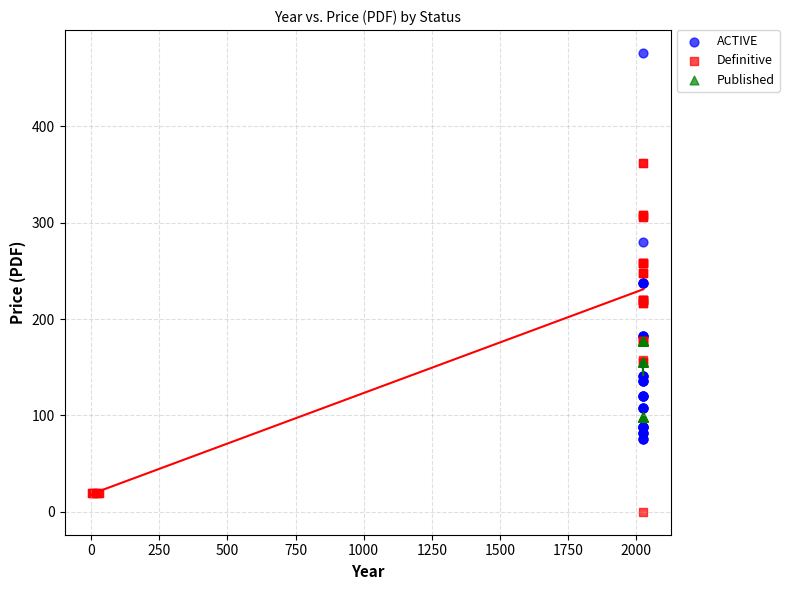

Which series has the largest Y range (max minus min)?

ACTIVE